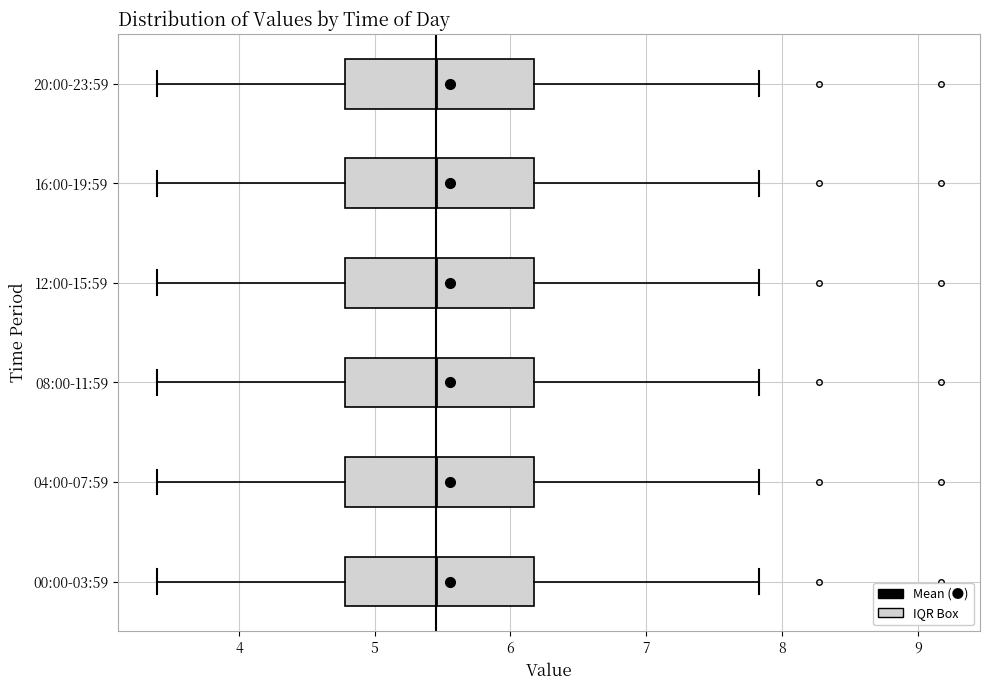

Reading bottom to top, read every box against the x-axis: the position of its median line, the range the box covers, and the ends of its whiskers. The values are not printed on the chart, so give them approximately, as read against the axis.

00:00-03:59: median 5.5, box 4.8 to 6.2, whiskers 3.4 to 7.8
04:00-07:59: median 5.5, box 4.8 to 6.2, whiskers 3.4 to 7.8
08:00-11:59: median 5.5, box 4.8 to 6.2, whiskers 3.4 to 7.8
12:00-15:59: median 5.5, box 4.8 to 6.2, whiskers 3.4 to 7.8
16:00-19:59: median 5.5, box 4.8 to 6.2, whiskers 3.4 to 7.8
20:00-23:59: median 5.5, box 4.8 to 6.2, whiskers 3.4 to 7.8